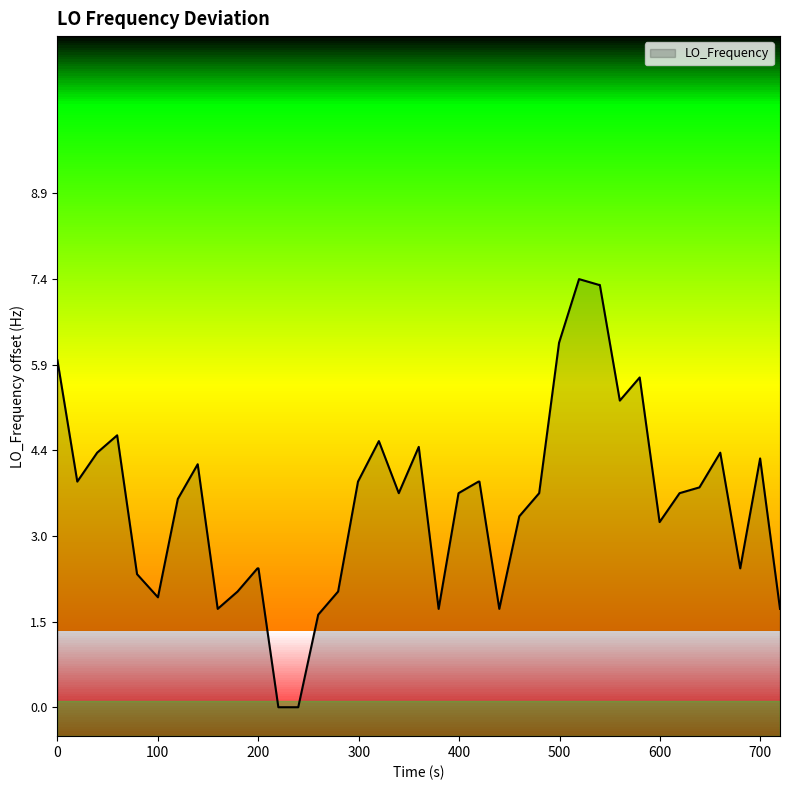

What is the greatest value displayed?

7.4